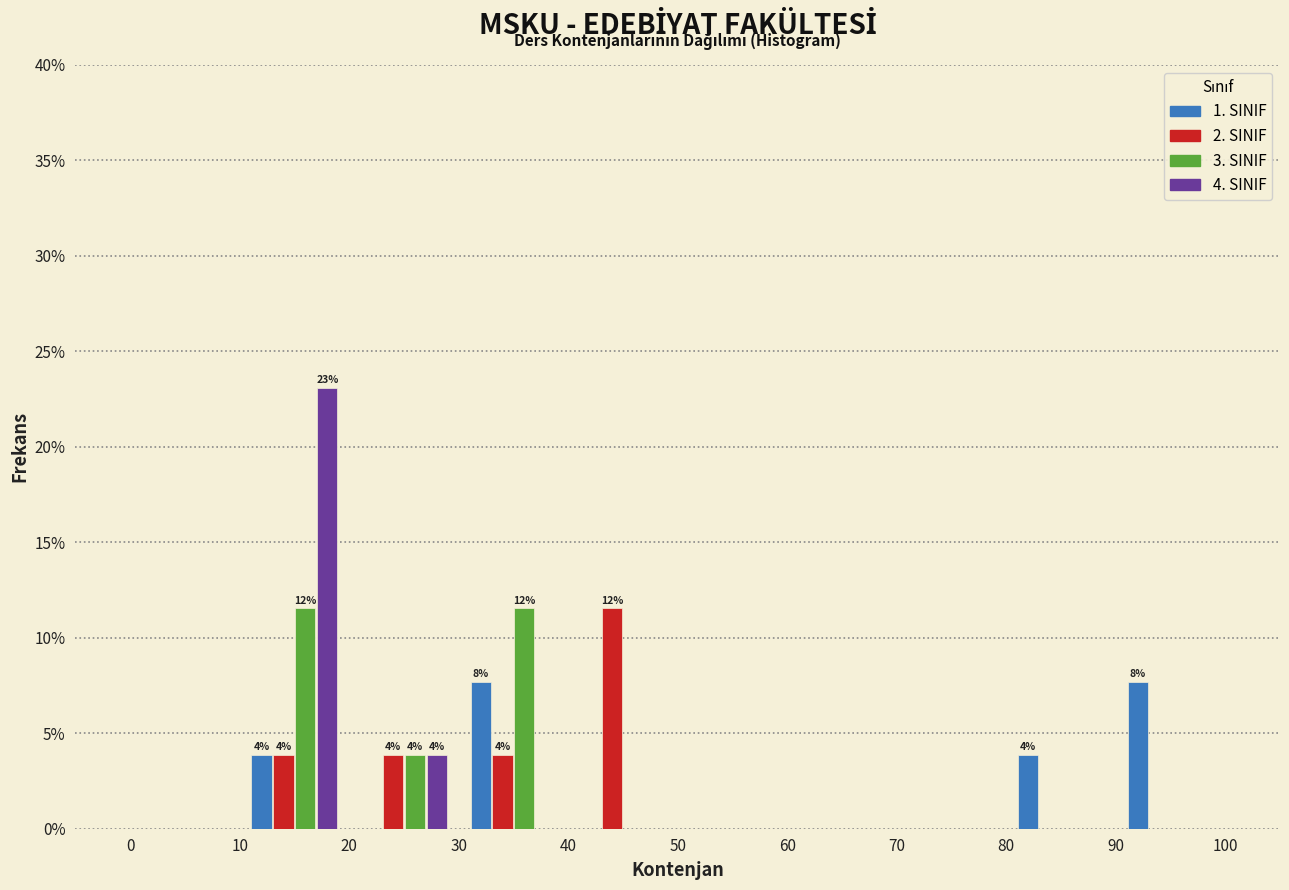

In the 2. SINIF series, which range on the x-axis has the tallest bar?

40 to 50